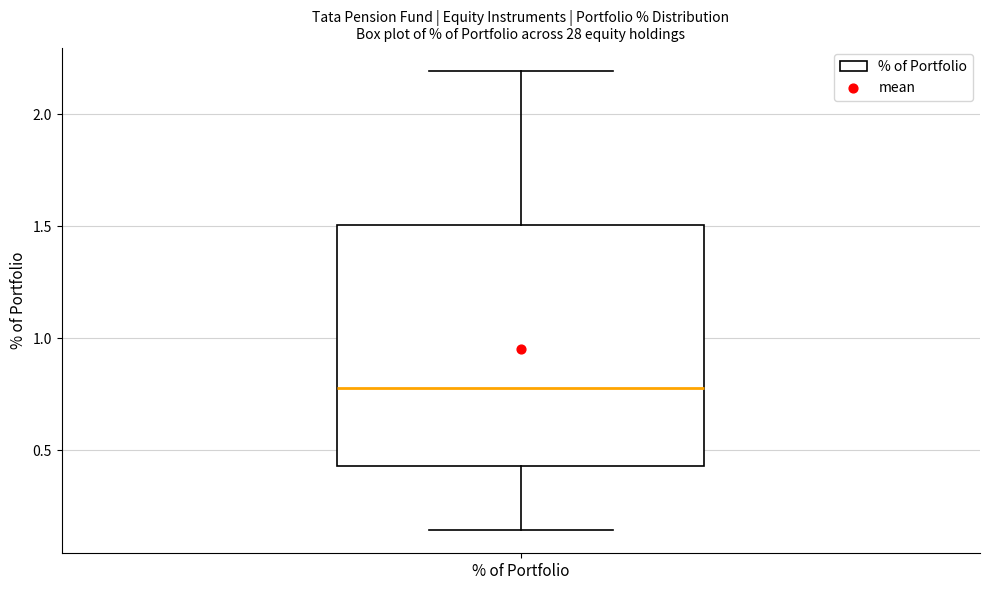

Where is the lower edge of the box for % of Portfolio on the y-axis? The values are not printed on the chart, so give them approximately, as read against the axis.

0.45